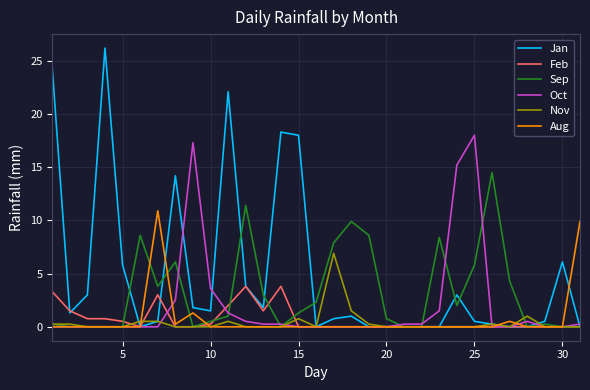

What is the difference between the maximum and second lowest values in the Nov series?

6.9